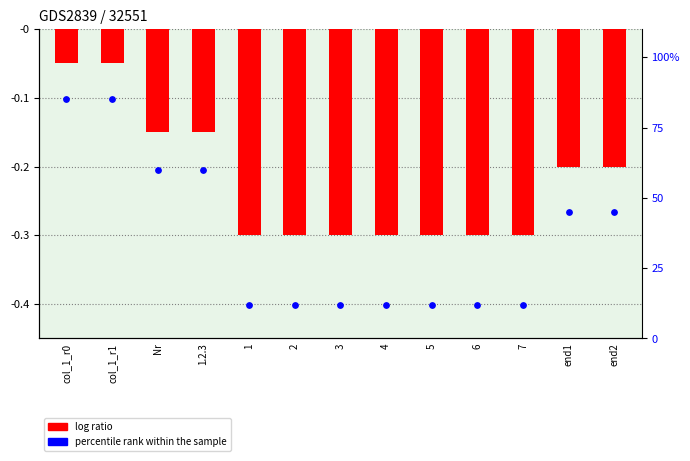

At how many categories does at least one series exceed 40?

6